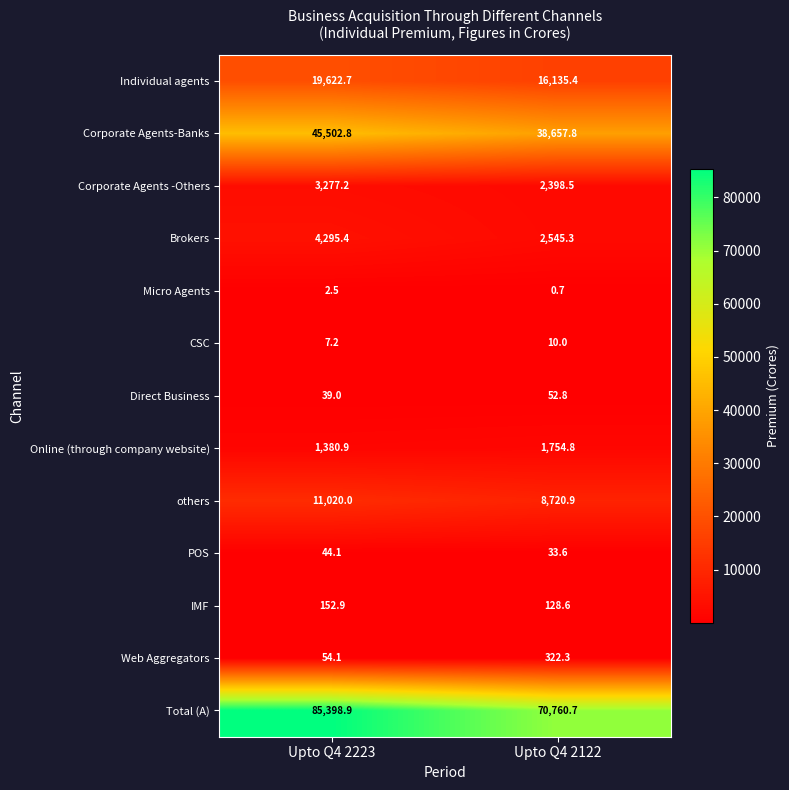

Where does the Micro Agents series first go above 2?

Upto Q4 2223